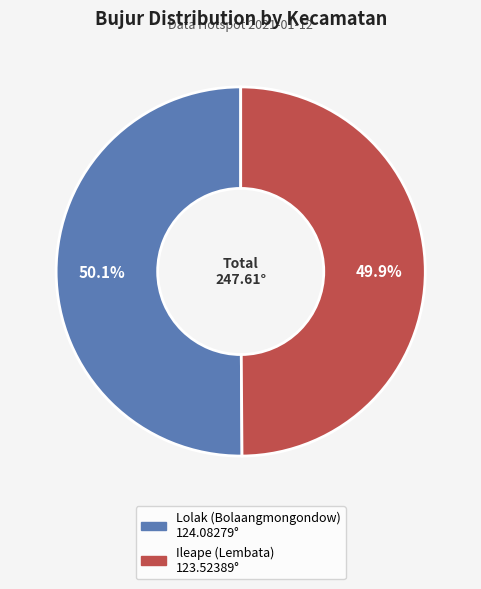

What portion of the pie excludes Lolak (Bolaangmongondow)?

49.9%